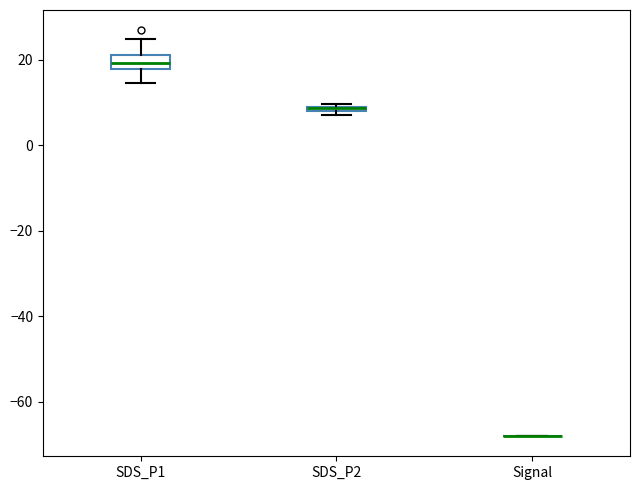

Where does the lower whisker of the box for SDS_P1 end on the y-axis? The values are not printed on the chart, so give them approximately, as read against the axis.

14